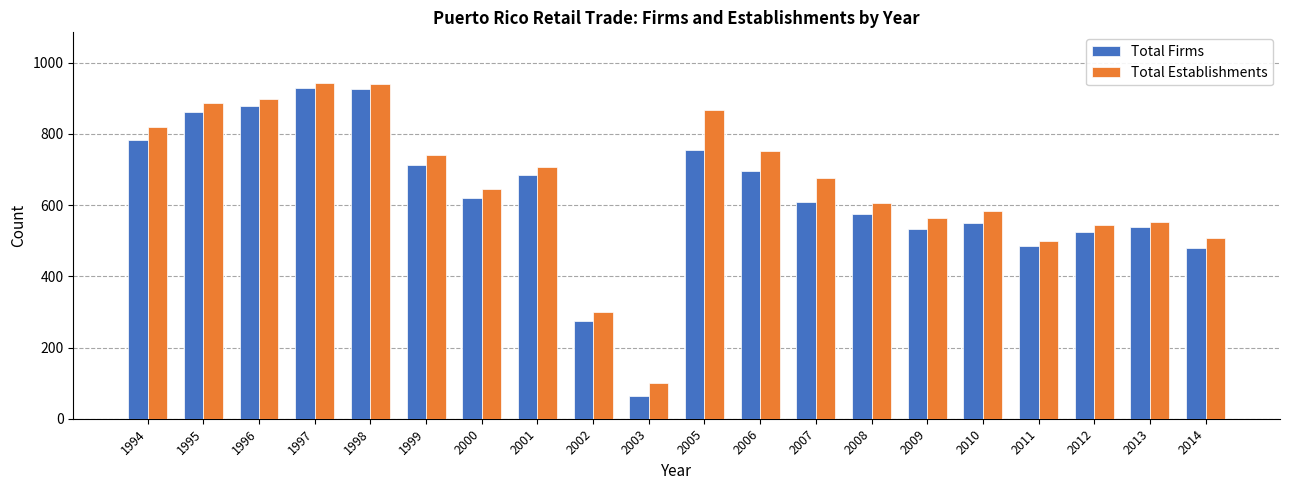

Which series has the widest spread of values?

Total Firms